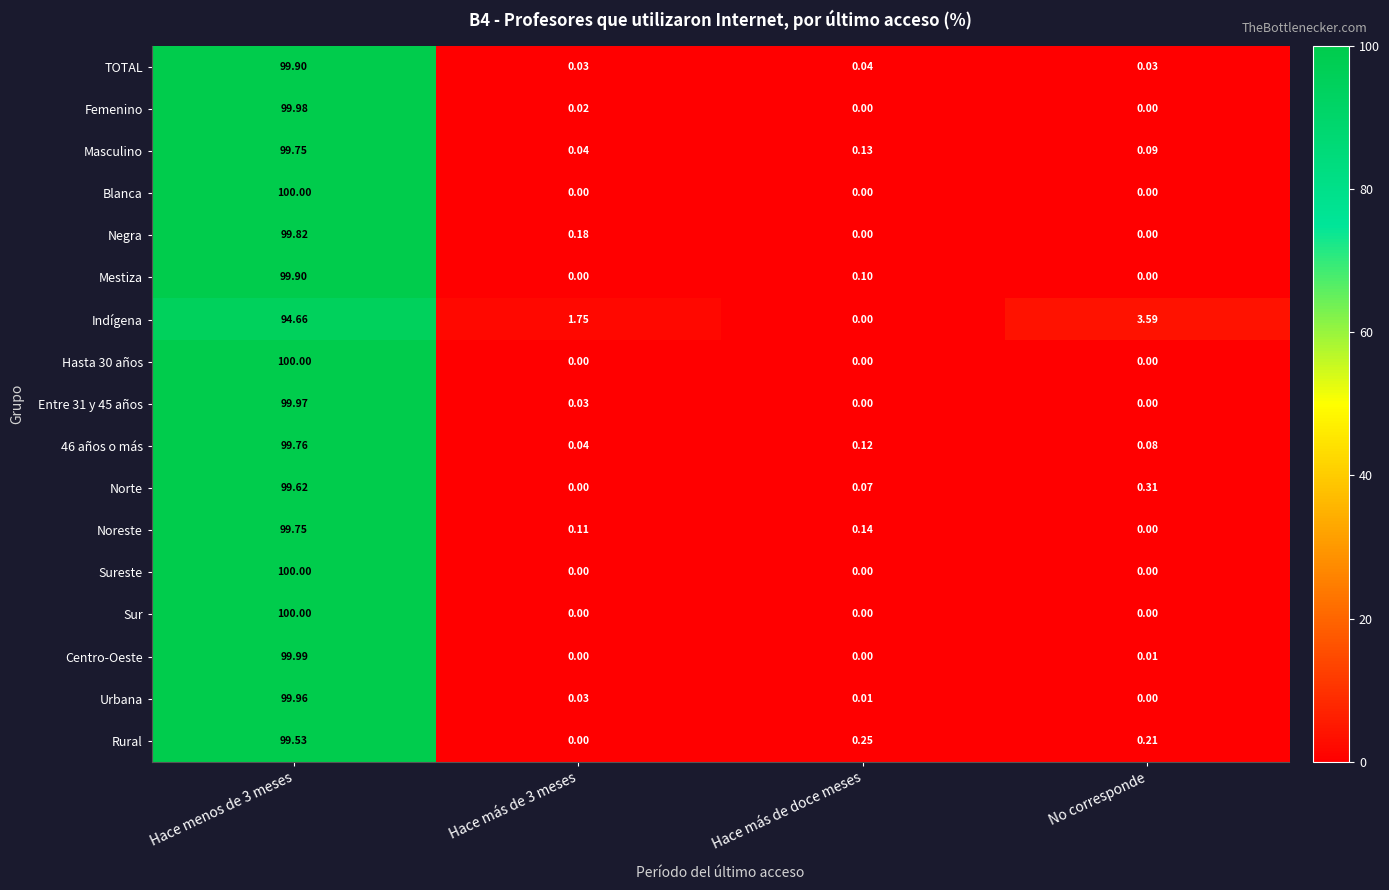

At which label is Norte closest to 49?

No corresponde